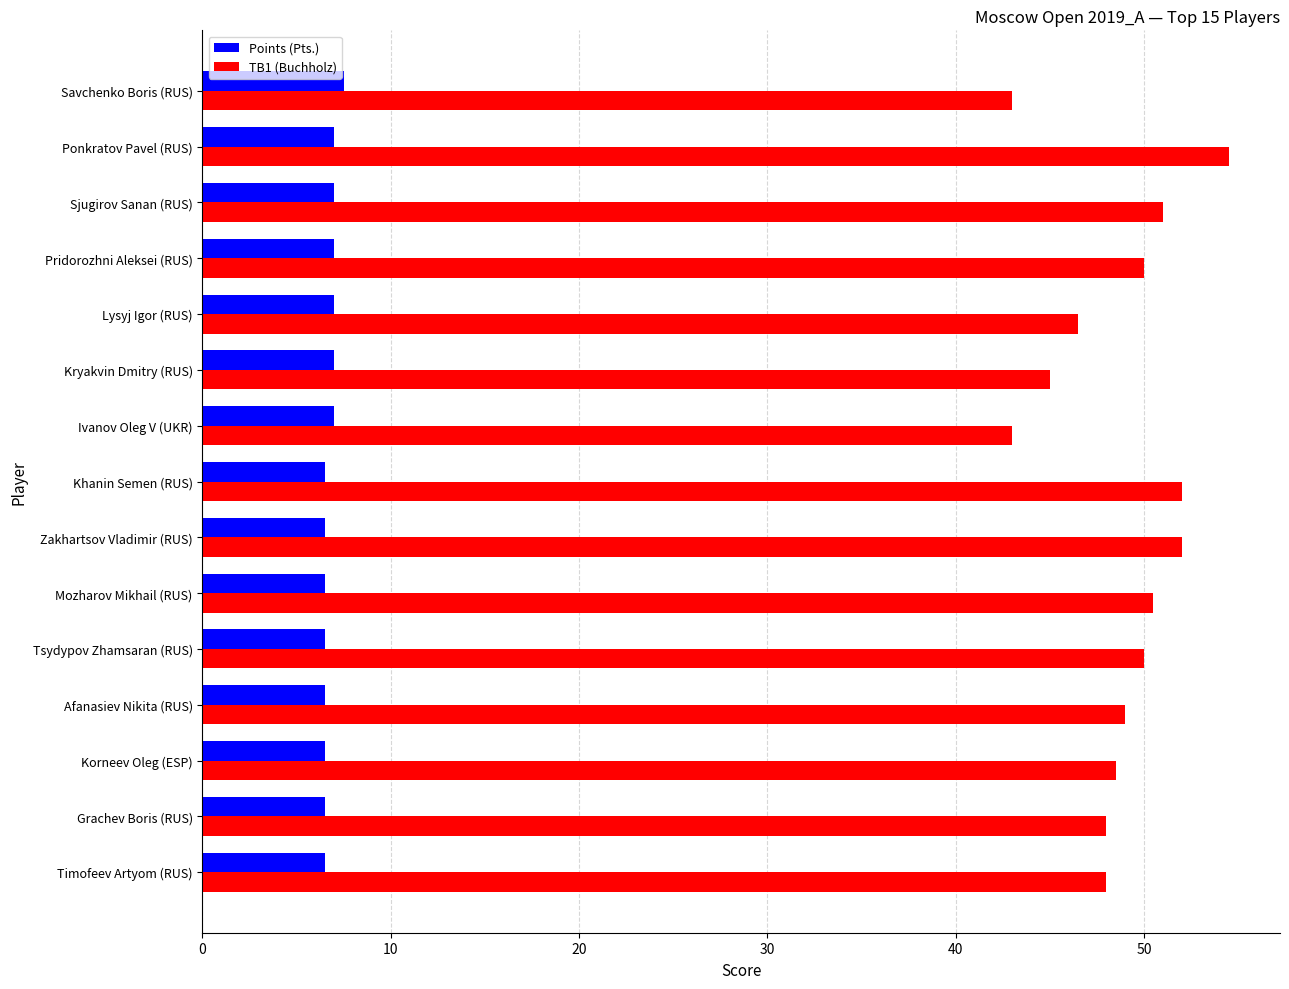

What is the lowest value of the Points (Pts.) series?

6.5